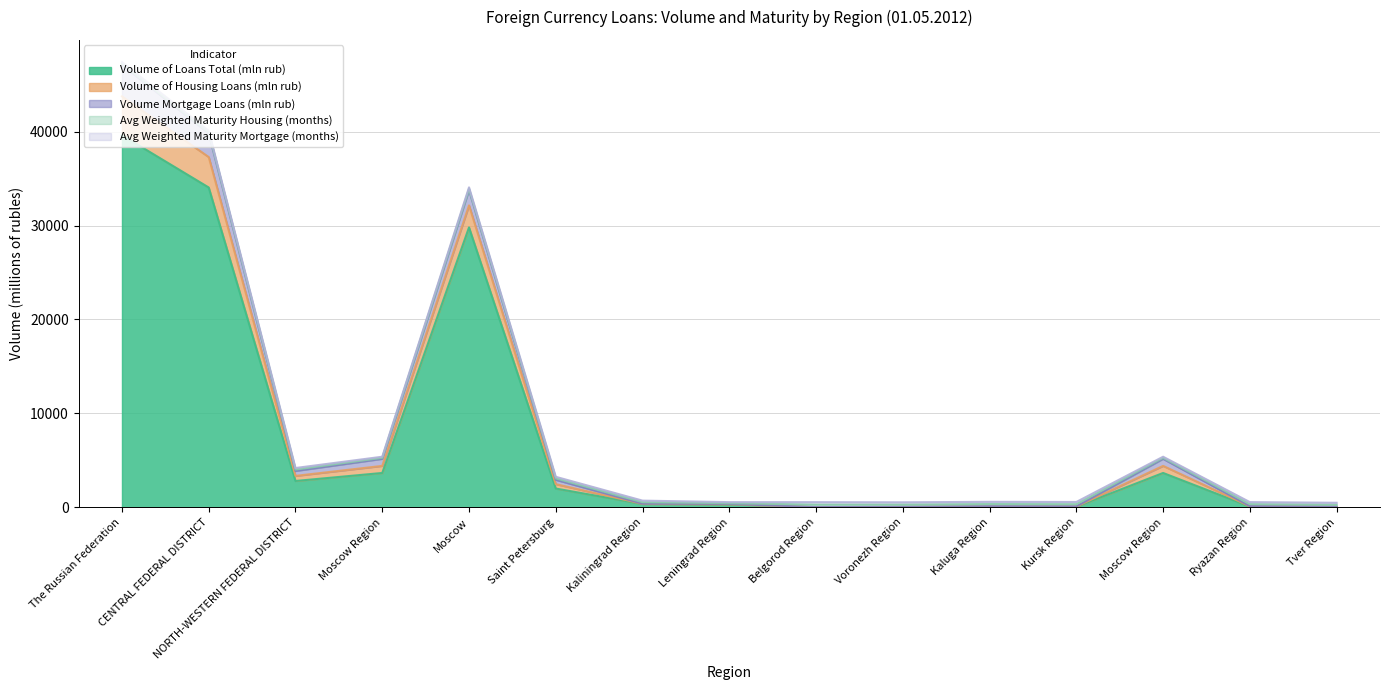

True or false: Avg Weighted Maturity Housing (months) has more than 1 interior local peaks.

True